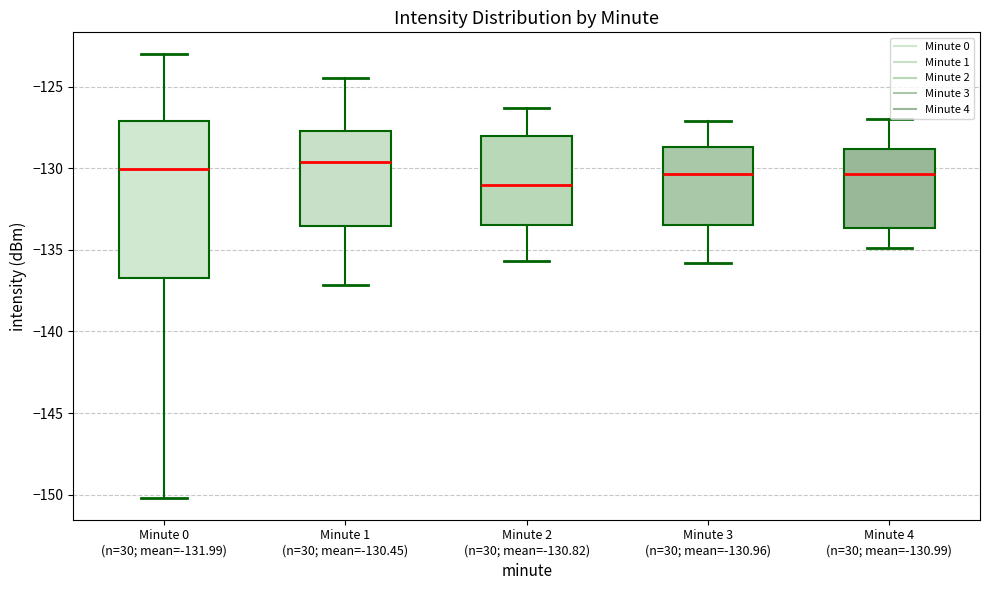

Reading left to right, read every box against the y-axis: the position of its median line, the range the box covers, and the ends of its whiskers. The values are not printed on the chart, so give them approximately, as read against the axis.

Minute 0 (n=30; mean=-131.99): median -130.0, box -136.5 to -127.0, whiskers -150.0 to -123.0
Minute 1 (n=30; mean=-130.45): median -129.5, box -133.5 to -127.5, whiskers -137.0 to -124.5
Minute 2 (n=30; mean=-130.82): median -131.0, box -133.5 to -128.0, whiskers -135.5 to -126.5
Minute 3 (n=30; mean=-130.96): median -130.5, box -133.5 to -128.5, whiskers -136.0 to -127.0
Minute 4 (n=30; mean=-130.99): median -130.5, box -133.5 to -129.0, whiskers -135.0 to -127.0